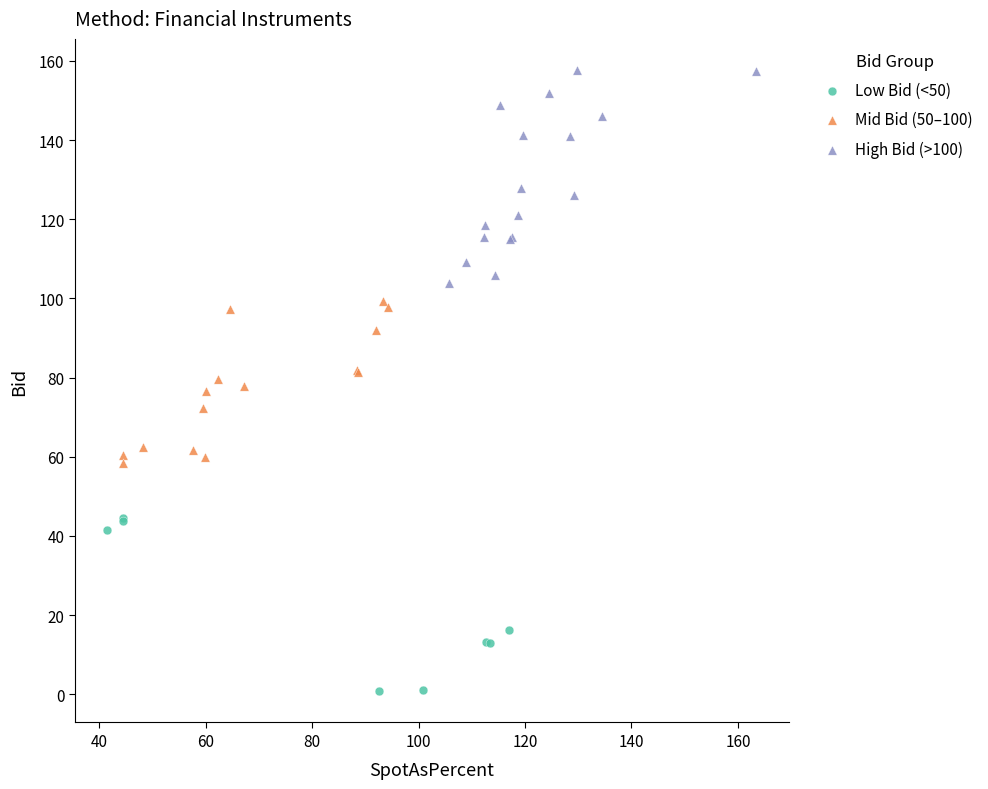

Which series reaches the minimum Y coordinate?

Low Bid (<50)